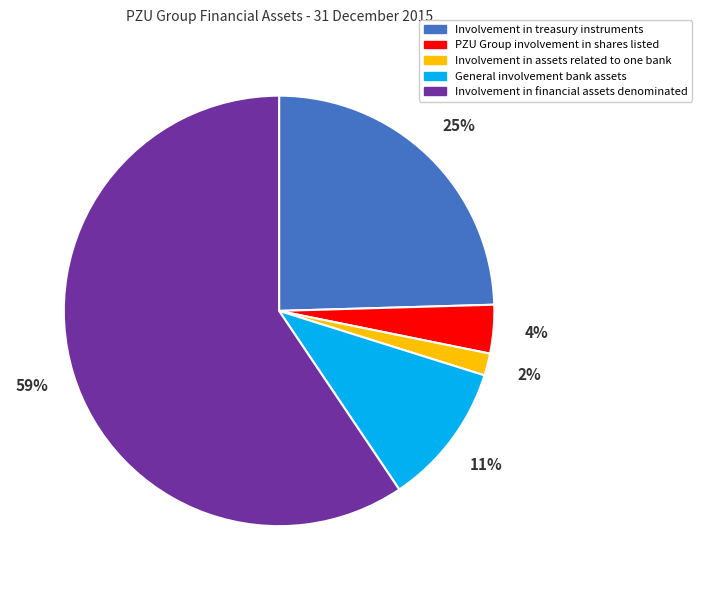

To the nearest percent, what is the average slice percentage?

20%